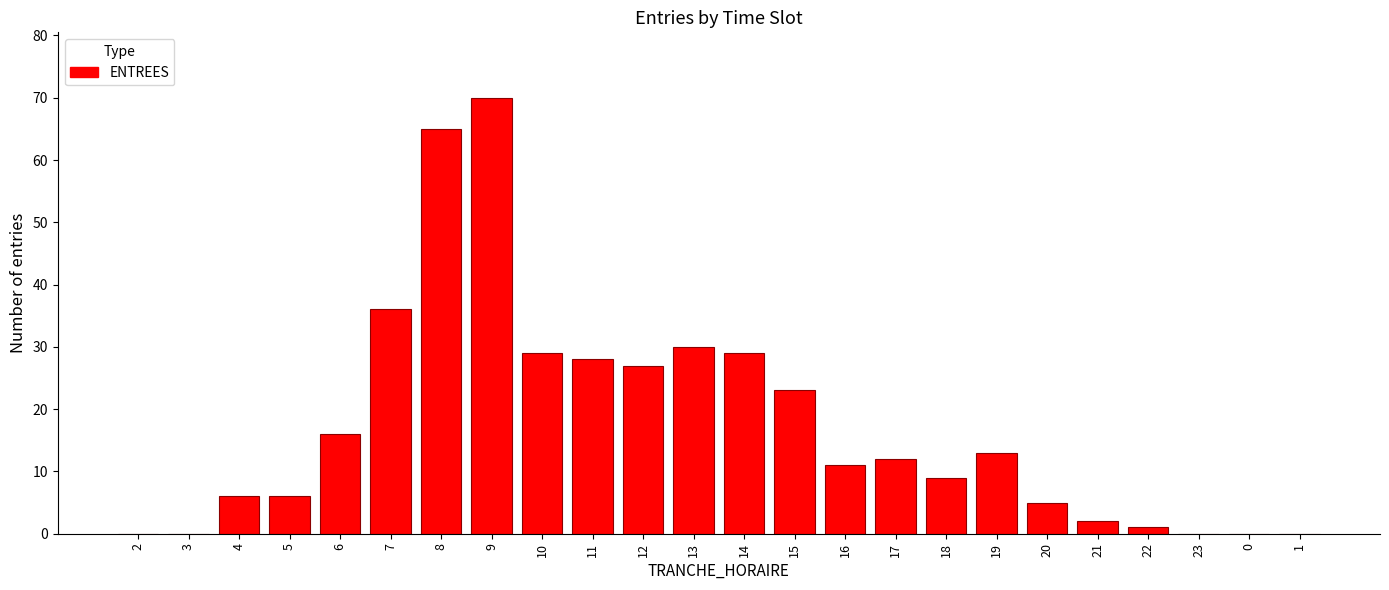

Reading left to right, transcribe all the data shown in this chart.

2=0	3=0	4=6	5=6	6=16	7=36	8=65	9=70	10=29	11=28	12=27	13=30	14=29	15=23	16=11	17=12	18=9	19=13	20=5	21=2	22=1	23=0	0=0	1=0